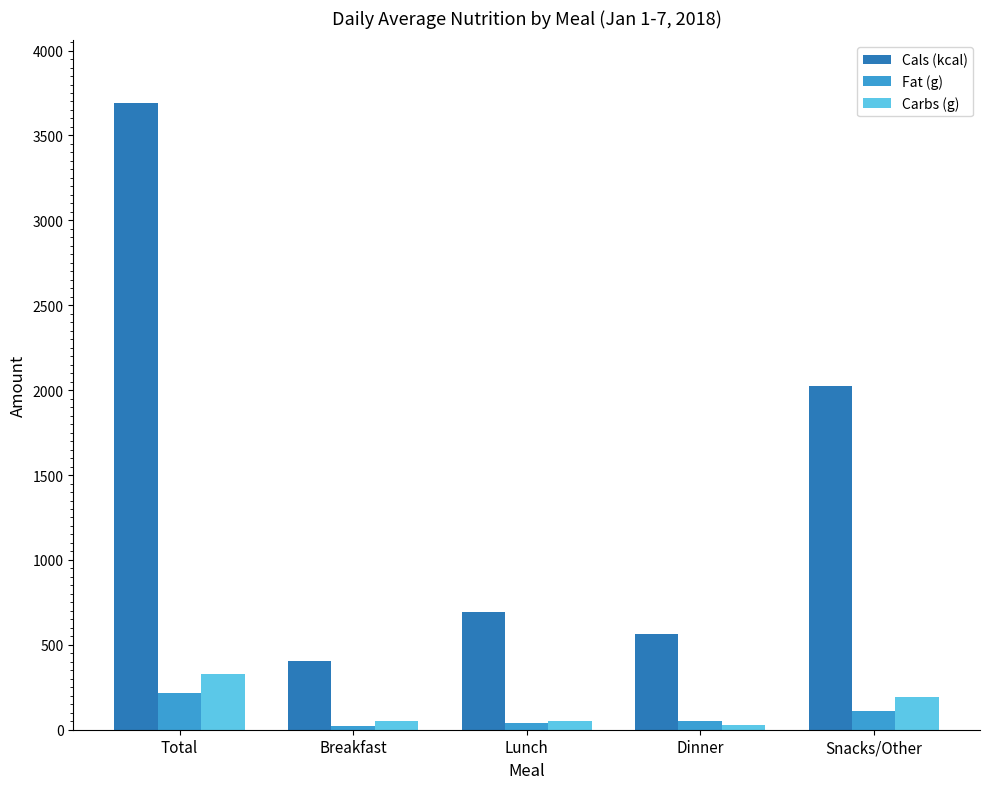

Which series has the largest total across all categories?

Cals (kcal)